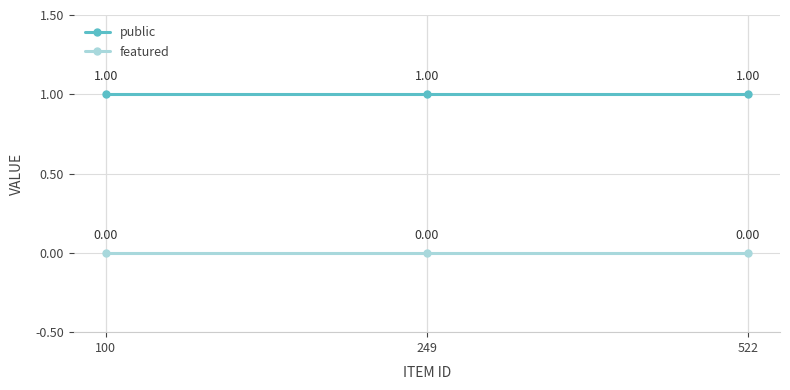

Rank the series by their average value, from highest to lowest.

public, featured